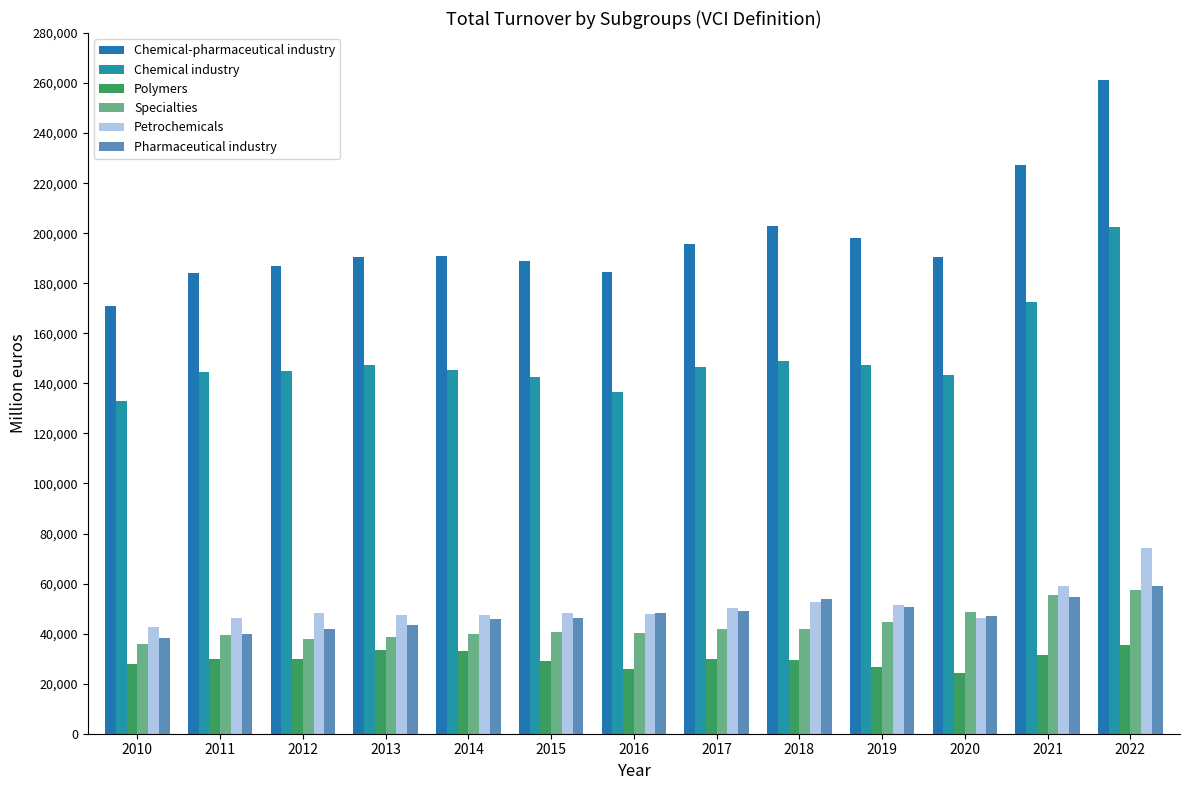

What are all the series names shown in the legend?

Chemical-pharmaceutical industry, Chemical industry, Polymers, Specialties, Petrochemicals, Pharmaceutical industry